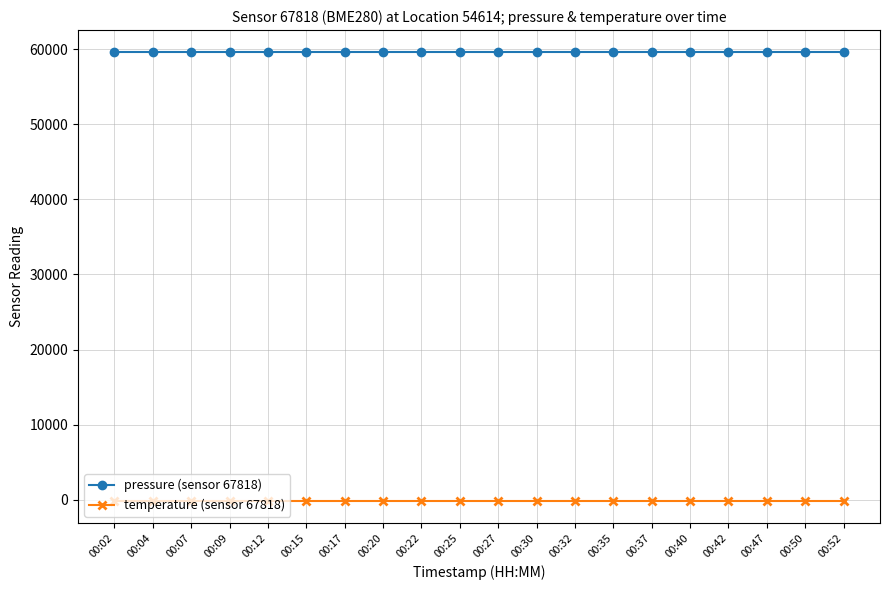

How many lines are shown in the chart?

2